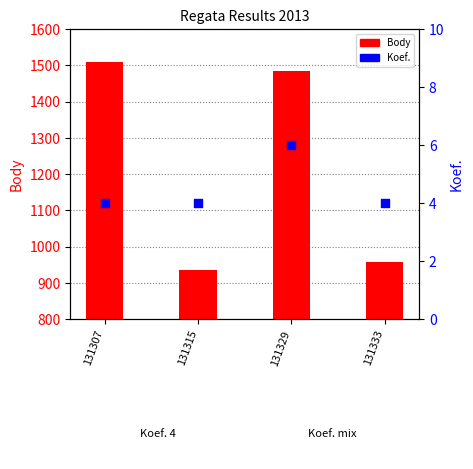

What is the total value across all series at 131315?

939